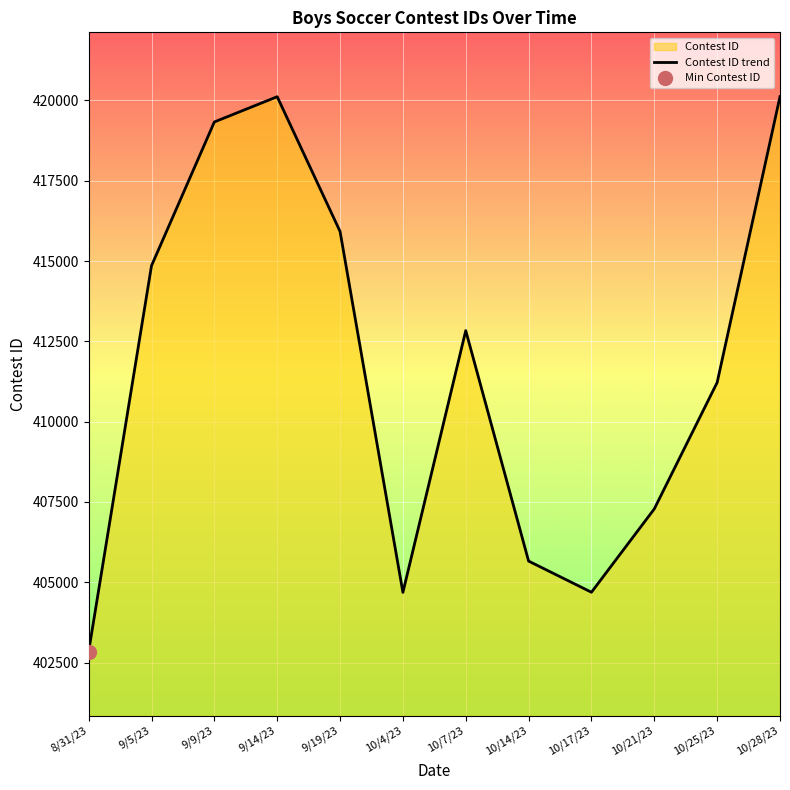

What is the lowest value of the Contest ID trend series?

402843